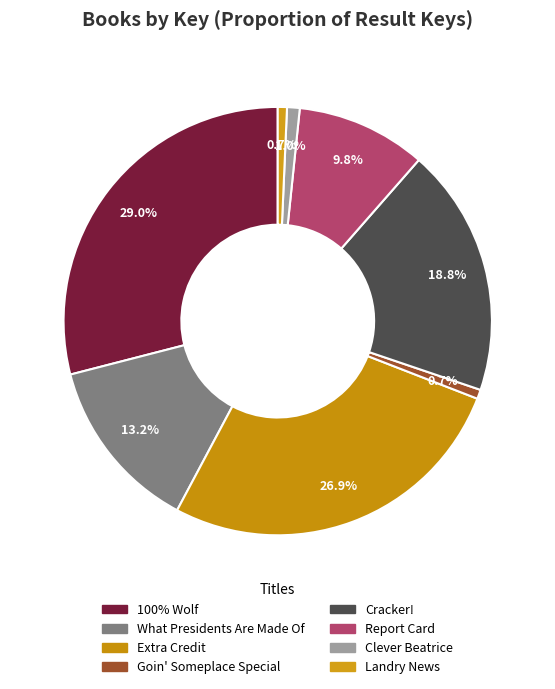

Count the number of slices in the pie.

8